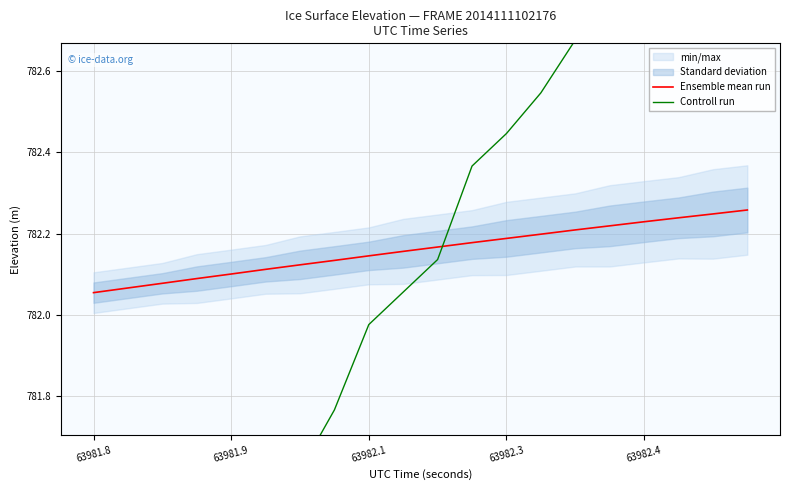

Which category has the lowest value across all series?

63981.8